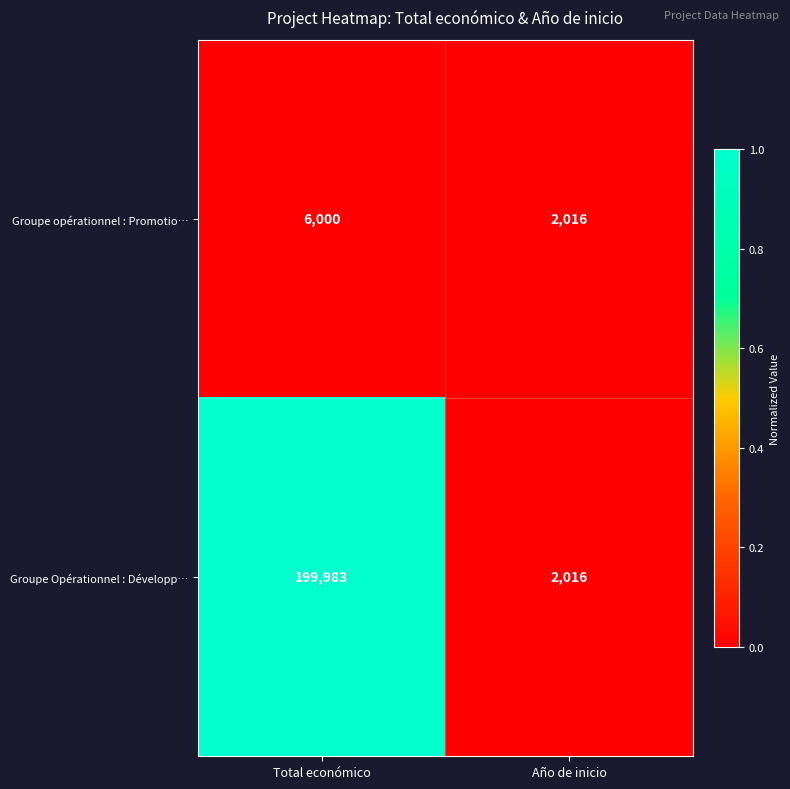

At which category is the sum across all series the highest?

Total económico